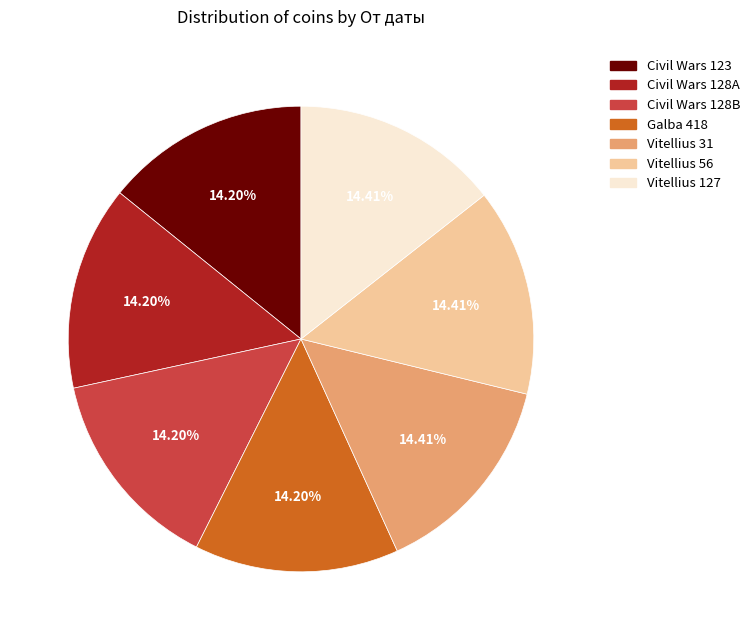

Do Vitellius 31 and Civil Wars 128B together represent more than half of the pie?

No